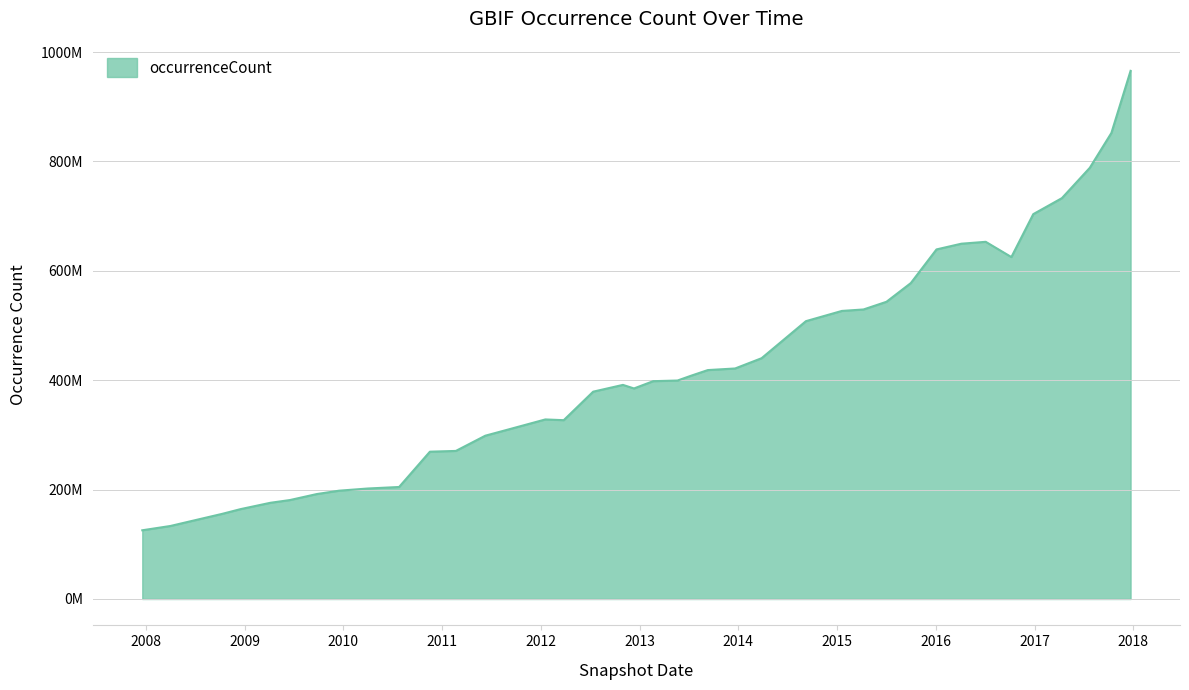

List the labels in order of value, smallest first.

2007-12-19, 2008-04-01, 2008-06-27, 2008-10-10, 2008-12-17, 2009-04-06, 2009-06-17, 2009-09-25, 2009-12-16, 2010-04-01, 2010-07-26, 2010-11-17, 2011-02-21, 2011-06-10, 2011-09-05, 2012-03-26, 2012-01-18, 2012-07-13, 2012-12-11, 2012-10-31, 2013-02-20, 2013-05-21, 2013-07-09, 2013-09-10, 2013-12-20, 2014-03-28, 2014-09-08, 2015-01-19, 2015-04-09, 2015-07-03, 2015-10-01, 2016-10-07, 2016-01-04, 2016-04-05, 2016-07-04, 2016-12-27, 2017-04-12, 2017-07-24, 2017-10-12, 2017-12-22